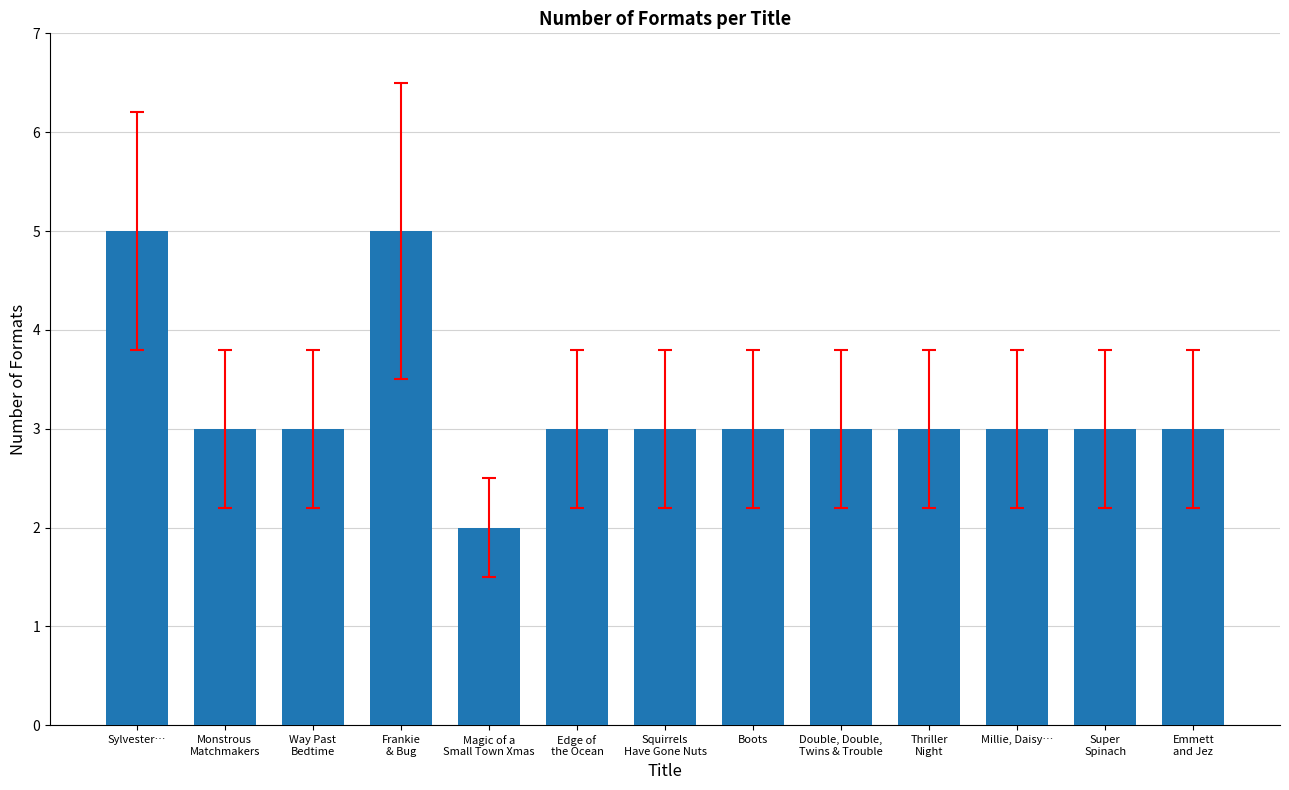

True or false: the data shows 3 at Boots.

True